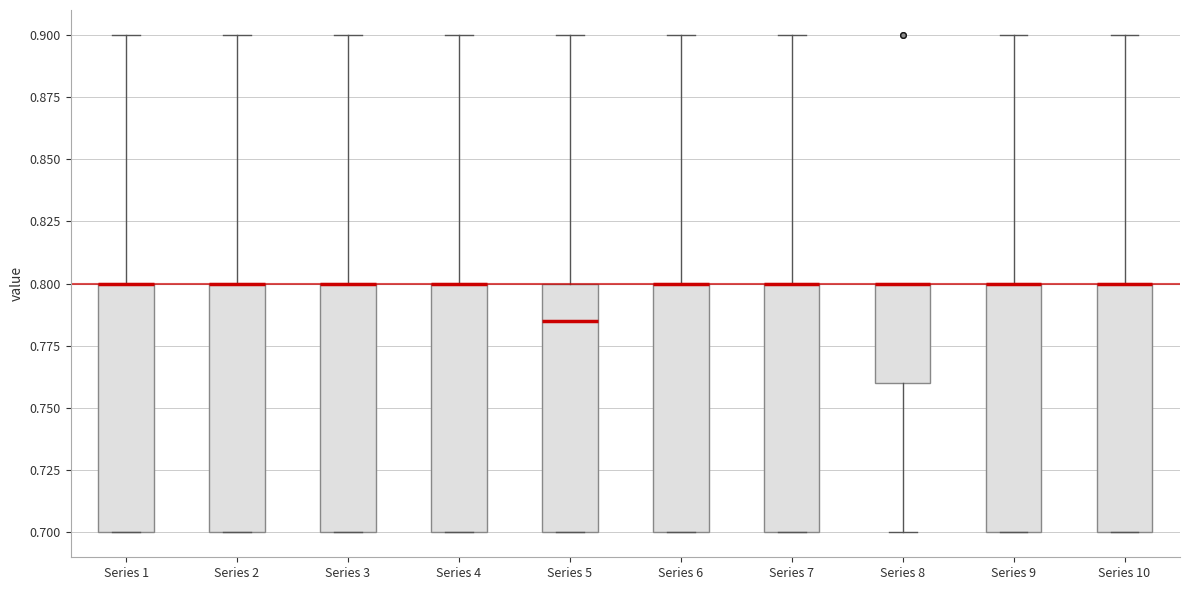

Where does the upper whisker of the box for Series 3 end on the y-axis? The values are not printed on the chart, so give them approximately, as read against the axis.

0.900